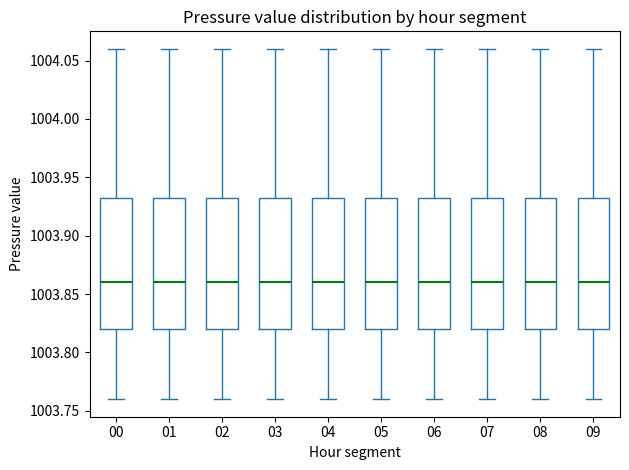

Reading left to right, transcribe this box plot: for each box, give where its median line is, the range the box spans, and where its two whiskers end, as read against the y-axis. The values are not printed on the chart, so give them approximately, as read against the axis.

00: median 1003.860, box 1003.820 to 1003.935, whiskers 1003.760 to 1004.060
01: median 1003.860, box 1003.820 to 1003.935, whiskers 1003.760 to 1004.060
02: median 1003.860, box 1003.820 to 1003.935, whiskers 1003.760 to 1004.060
03: median 1003.860, box 1003.820 to 1003.935, whiskers 1003.760 to 1004.060
04: median 1003.860, box 1003.820 to 1003.935, whiskers 1003.760 to 1004.060
05: median 1003.860, box 1003.820 to 1003.935, whiskers 1003.760 to 1004.060
06: median 1003.860, box 1003.820 to 1003.935, whiskers 1003.760 to 1004.060
07: median 1003.860, box 1003.820 to 1003.935, whiskers 1003.760 to 1004.060
08: median 1003.860, box 1003.820 to 1003.935, whiskers 1003.760 to 1004.060
09: median 1003.860, box 1003.820 to 1003.935, whiskers 1003.760 to 1004.060